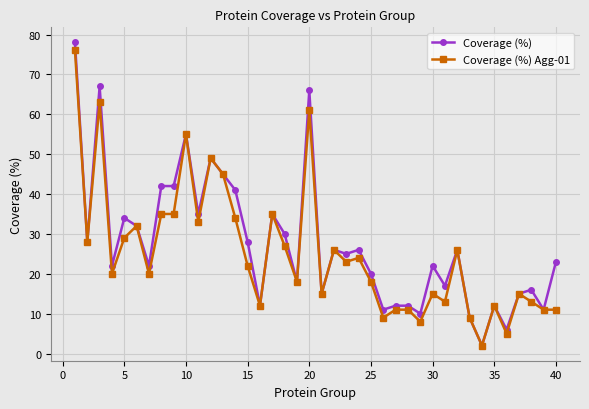

What are all the series names shown in the legend?

Coverage (%), Coverage (%) Agg-01